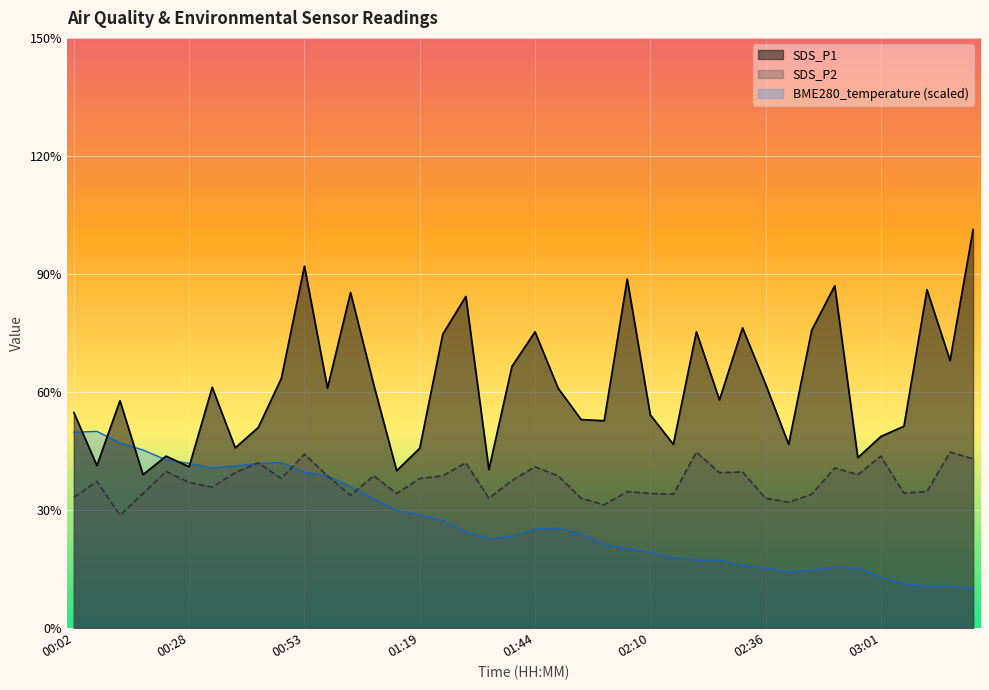

Where is the first local maximum?

00:07